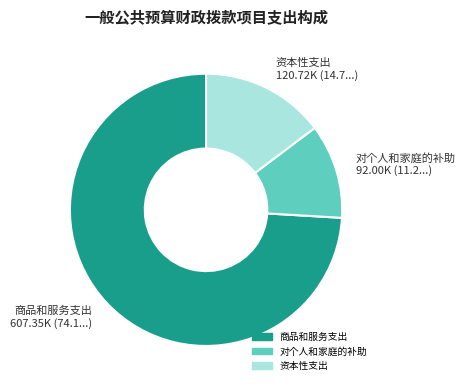

How many slices are in this pie chart?

3